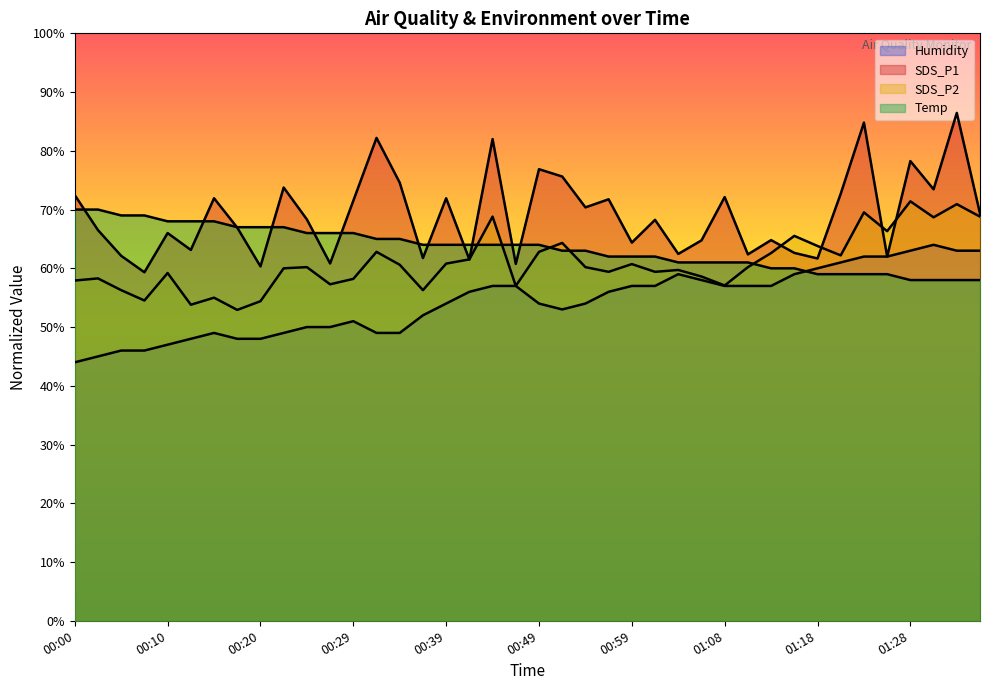

At which label does Temp reach its minimum?

01:28